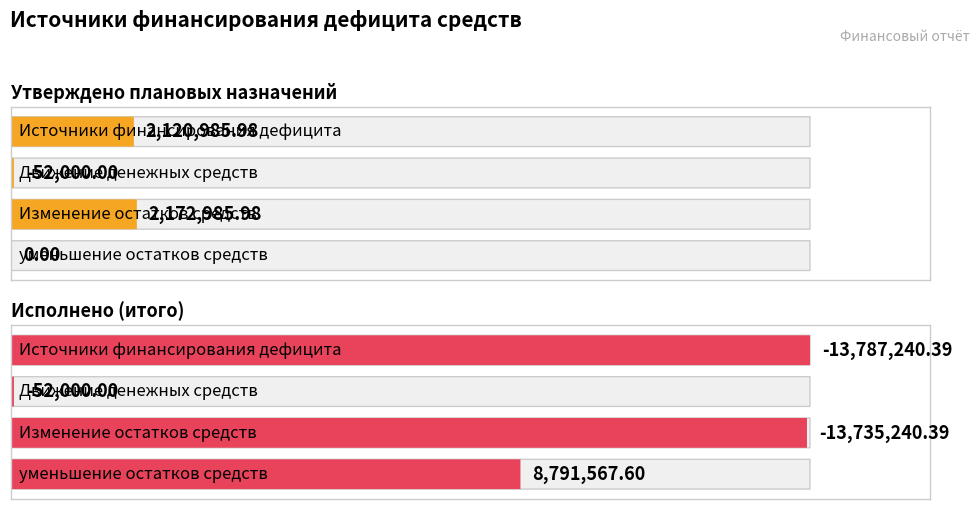

What are all the series names shown in the legend?

Утверждено плановых назначений, Исполнено (итого)